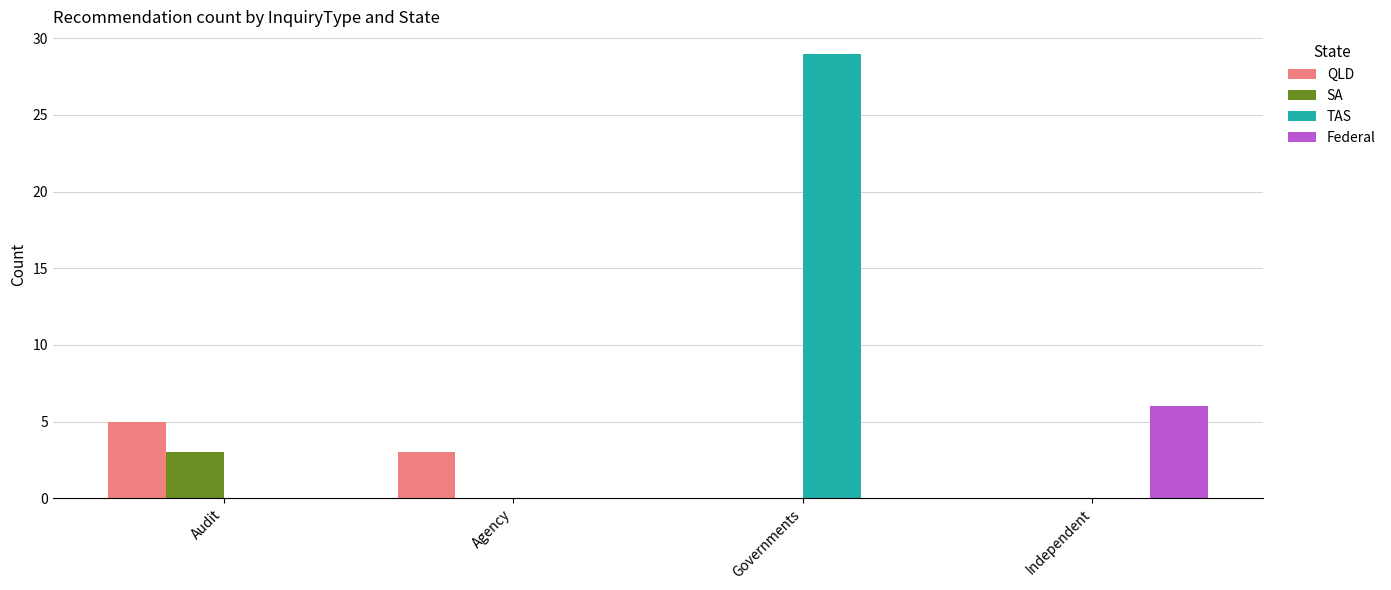

What is the maximum value for TAS?

29